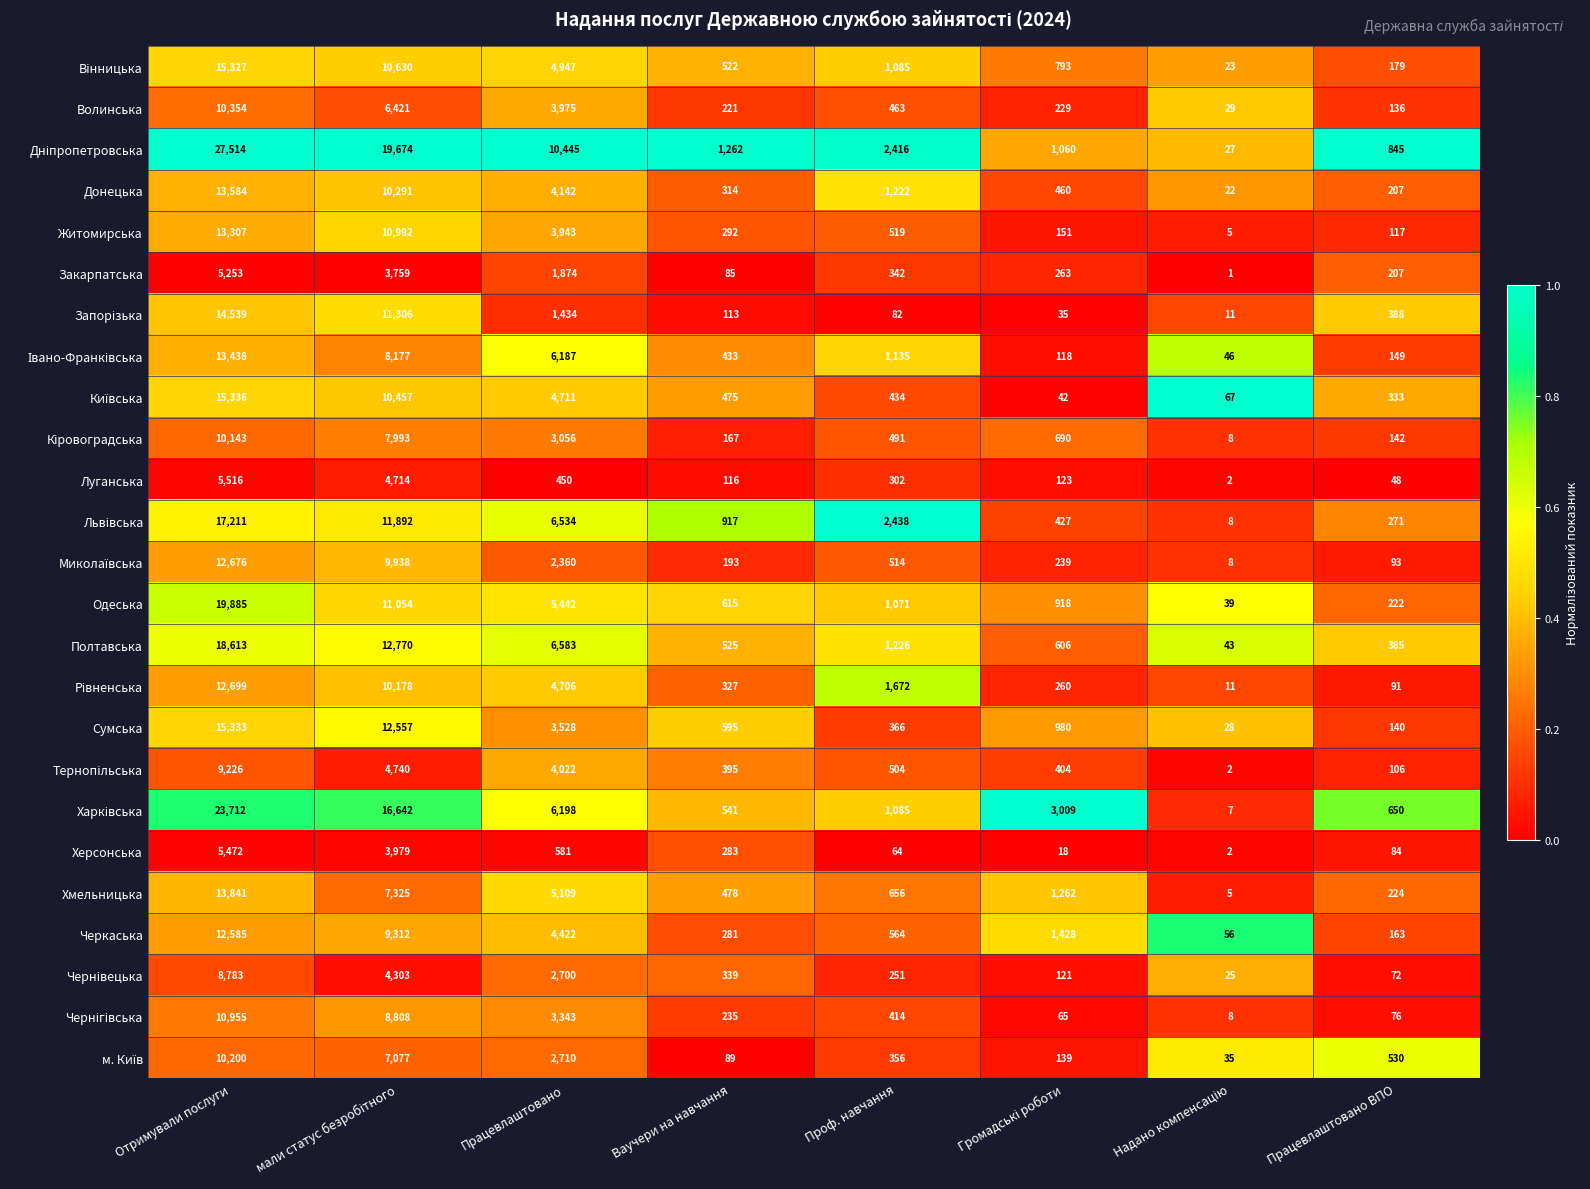

What is the difference between the maximum and minimum values in the Луганська series?

5514